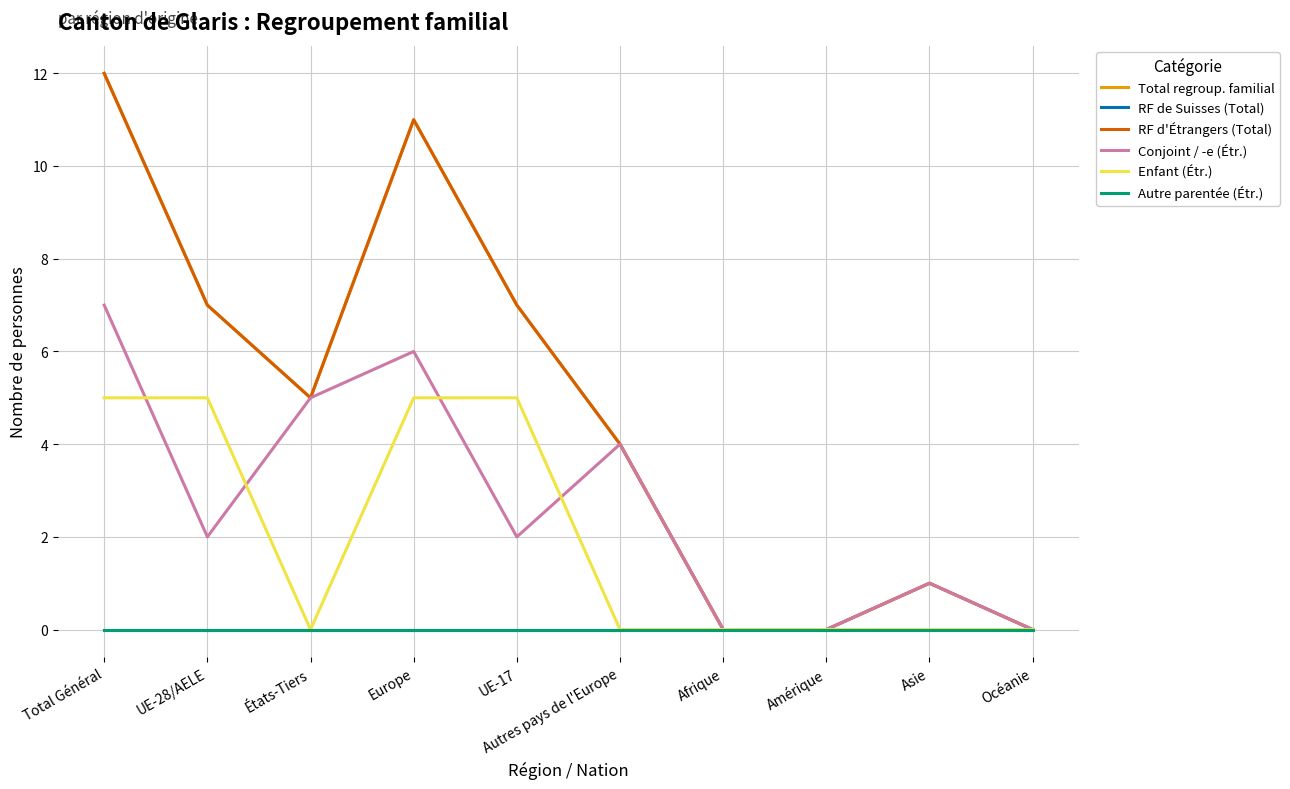

Is this an area chart (filled region under the line)?

No